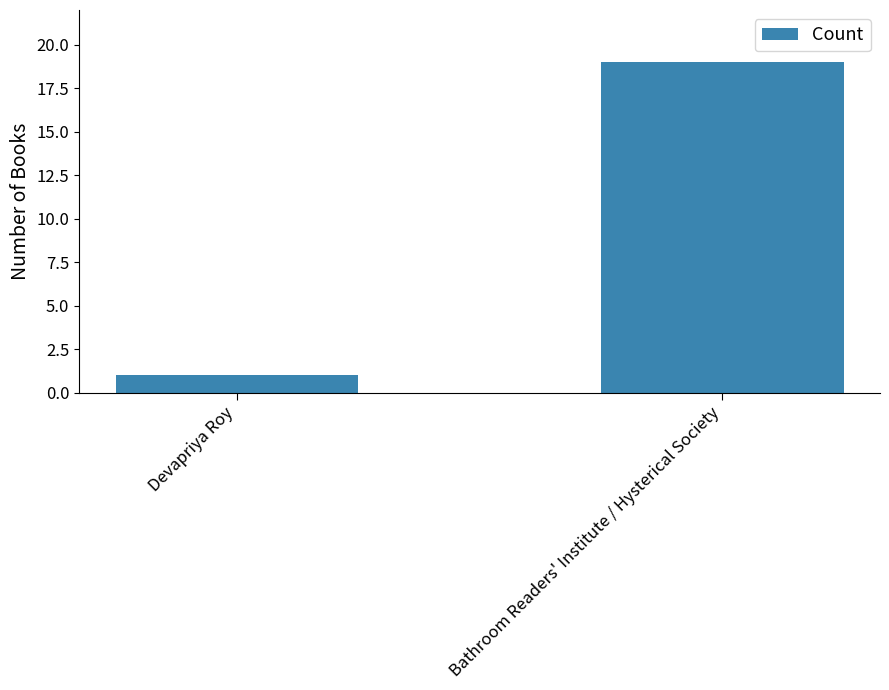

How many bars are there in total?

2